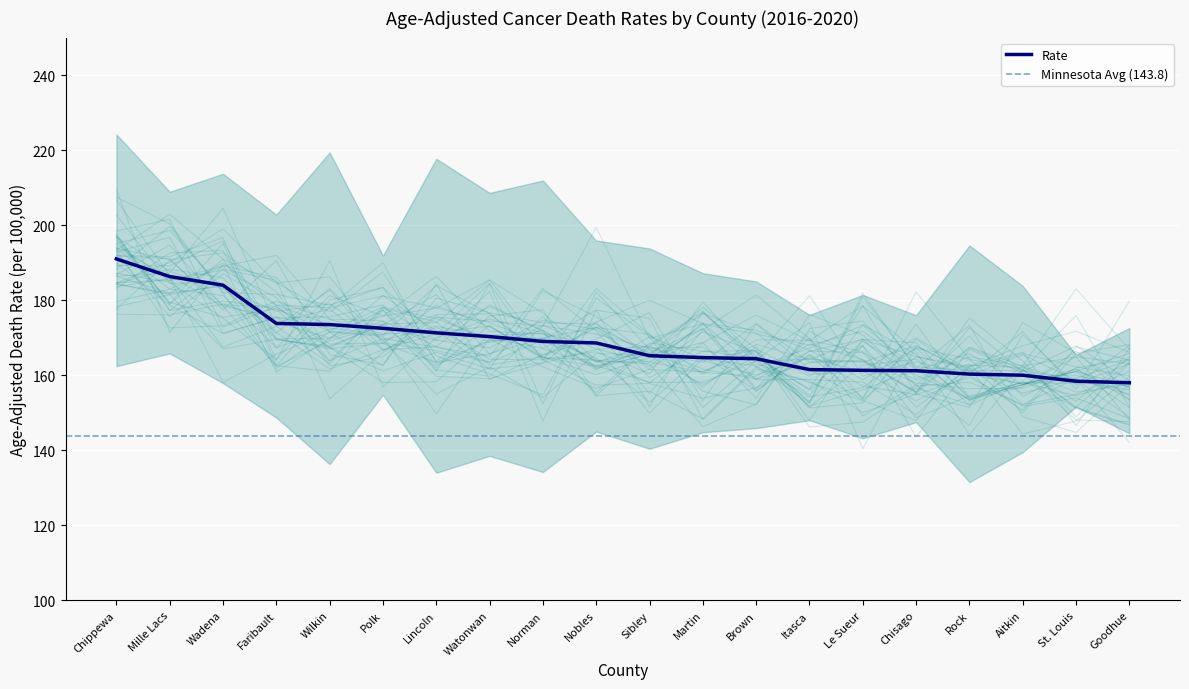

Reading left to right, transcribe all the data shown in this chart.

Rate: Chippewa=191.0	Mille Lacs=186.3	Wadena=184.0	Faribault=173.8	Wilkin=173.5	Polk=172.5	Lincoln=171.3	Watonwan=170.3	Norman=169.0	Nobles=168.6	Sibley=165.2	Martin=164.7	Brown=164.4	Itasca=161.5	Le Sueur=161.3	Chisago=161.2	Rock=160.3	Aitkin=160.0	St. Louis=158.4	Goodhue=158.0
Lower CI: Chippewa=162.4	Mille Lacs=165.8	Wadena=157.9	Faribault=148.7	Wilkin=136.3	Polk=154.8	Lincoln=134.0	Watonwan=138.5	Norman=134.2	Nobles=145.0	Sibley=140.4	Martin=144.8	Brown=145.9	Itasca=148.0	Le Sueur=143.2	Chisago=147.5	Rock=131.5	Aitkin=139.5	St. Louis=151.6	Goodhue=144.5
Upper CI: Chippewa=224.2	Mille Lacs=208.9	Wadena=213.7	Faribault=202.8	Wilkin=219.4	Polk=191.9	Lincoln=217.7	Watonwan=208.6	Norman=211.9	Nobles=195.9	Sibley=193.8	Martin=187.2	Brown=185.0	Itasca=176.1	Le Sueur=181.4	Chisago=176.0	Rock=194.6	Aitkin=183.8	St. Louis=165.4	Goodhue=172.6